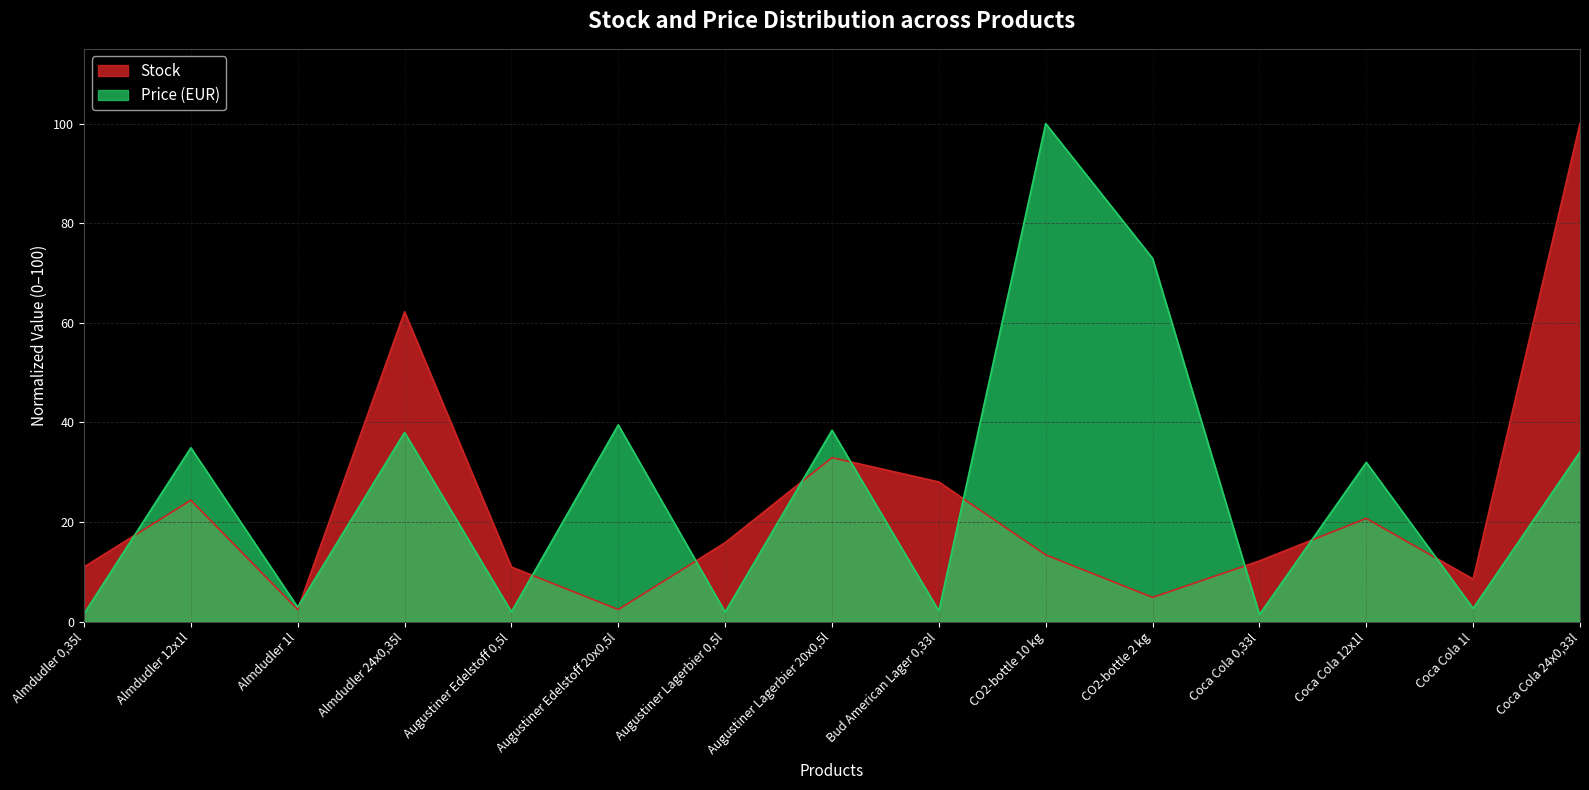

Reading left to right, extract all data points from this chart.

Stock: Almdudler 0,35l=11.0	Almdudler 12x1l=24.4	Almdudler 1l=2.4	Almdudler 24x0,35l=62.2	Augustiner Edelstoff 0,5l=11.0	Augustiner Edelstoff 20x0,5l=2.4	Augustiner Lagerbier 0,5l=15.9	Augustiner Lagerbier 20x0,5l=32.9	Bud American Lager 0,33l=28.0	CO2-bottle 10 kg=13.4	CO2-bottle 2 kg=4.9	Coca Cola 0,33l=12.2	Coca Cola 12x1l=20.7	Coca Cola 1l=8.5	Coca Cola 24x0,33l=100.0
Price (EUR): Almdudler 0,35l=1.6	Almdudler 12x1l=34.9	Almdudler 1l=2.9	Almdudler 24x0,35l=38.0	Augustiner Edelstoff 0,5l=2.0	Augustiner Edelstoff 20x0,5l=39.5	Augustiner Lagerbier 0,5l=1.9	Augustiner Lagerbier 20x0,5l=38.4	Bud American Lager 0,33l=2.2	CO2-bottle 10 kg=100.0	CO2-bottle 2 kg=72.9	Coca Cola 0,33l=1.4	Coca Cola 12x1l=32.0	Coca Cola 1l=2.7	Coca Cola 24x0,33l=34.1